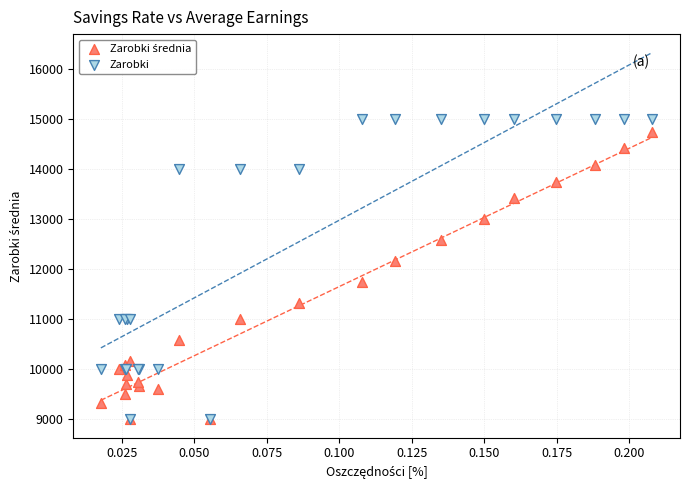

Across all series, what Y value is closest to 12000?

12166.7